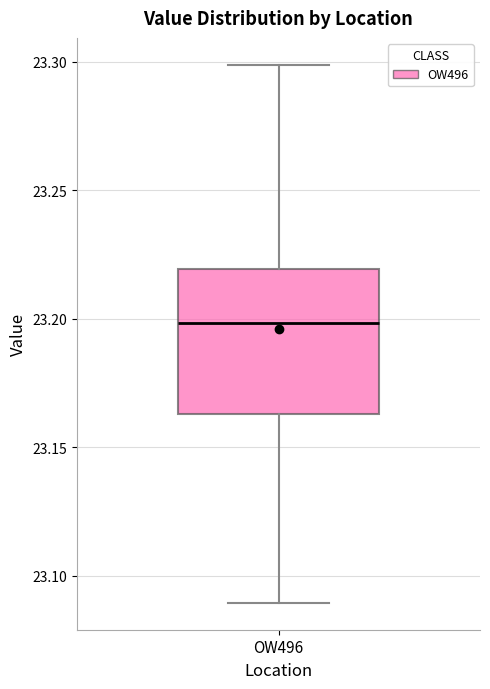

Transcribe this box plot: give where the median line is, the range the box spans, and where the two whiskers end, as read against the y-axis. The values are not printed on the chart, so give them approximately, as read against the axis.

median 23.200, box 23.165 to 23.220, whiskers 23.090 to 23.300